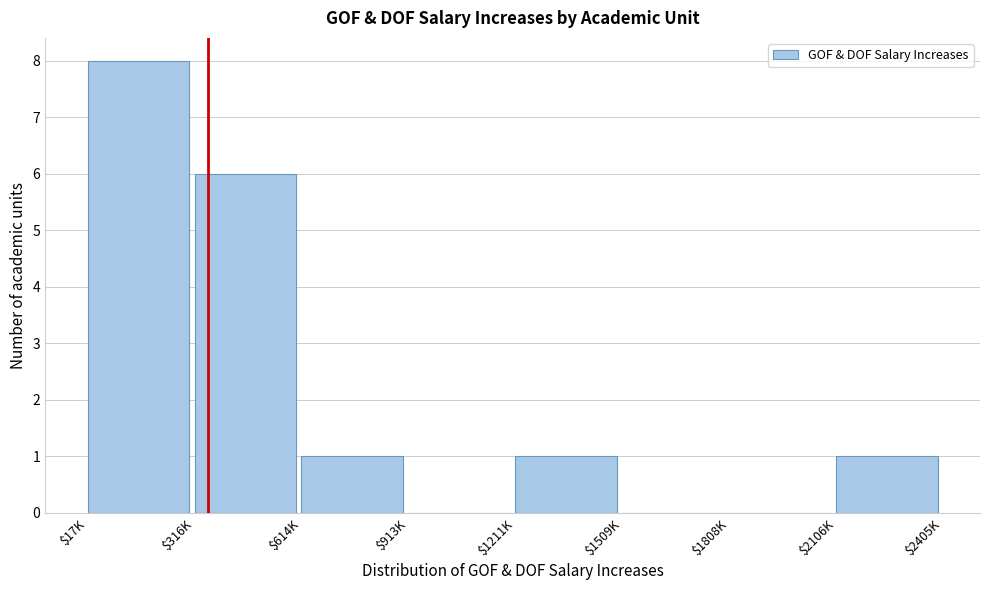

Which category has the highest value across all series?

$17K